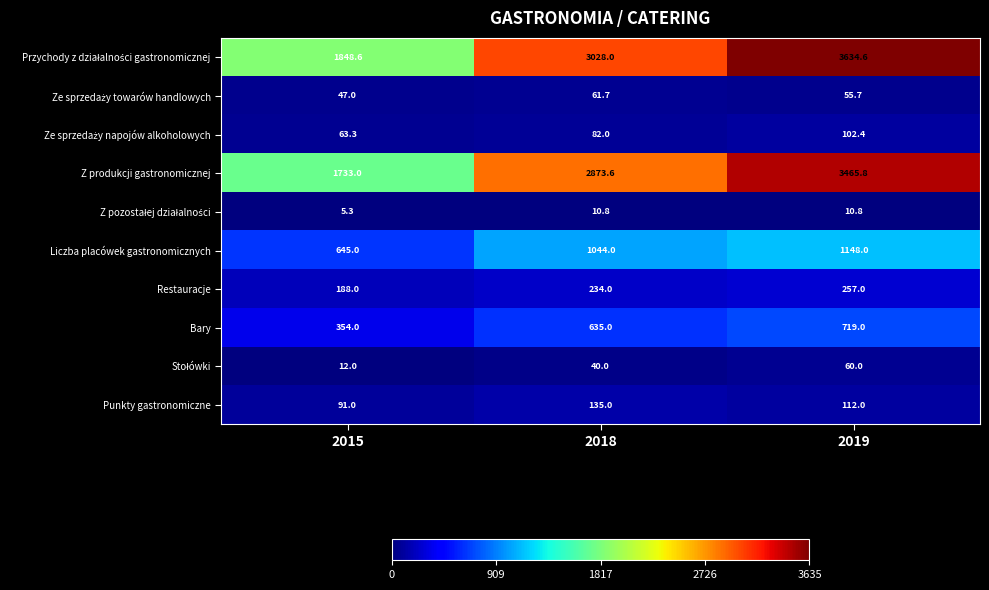

What is the minimum value shown in the chart?

5.3